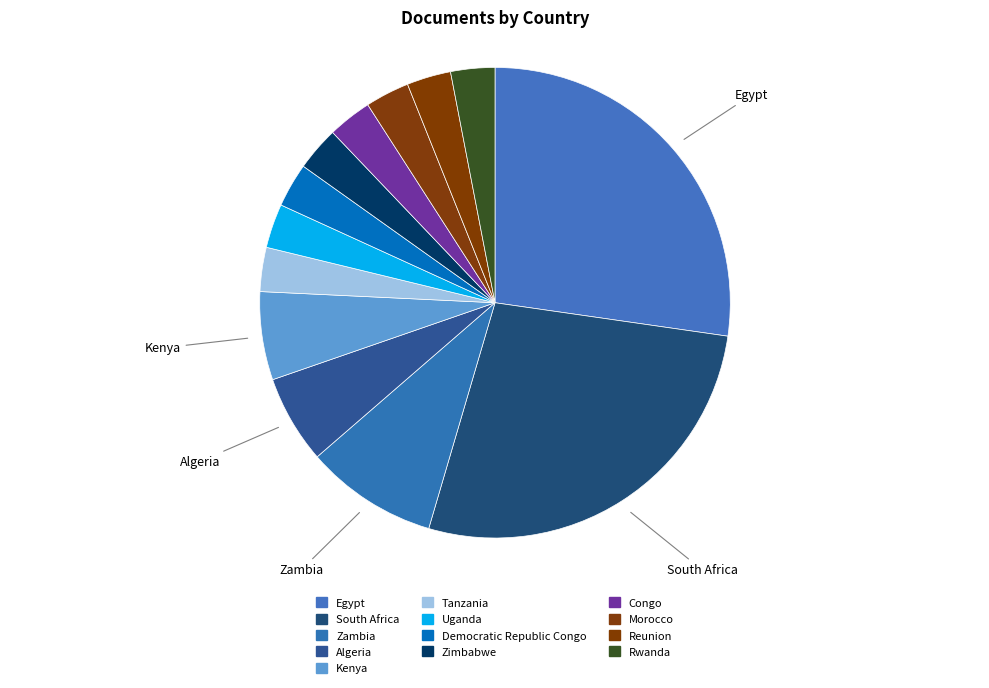

What percentage is NOT represented by Tanzania?

97.0%